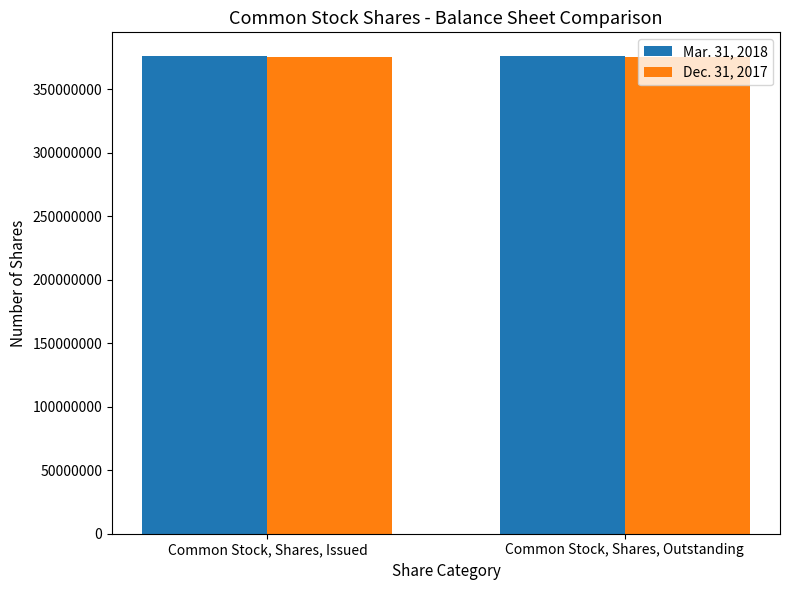

How many groups of bars are there?

2